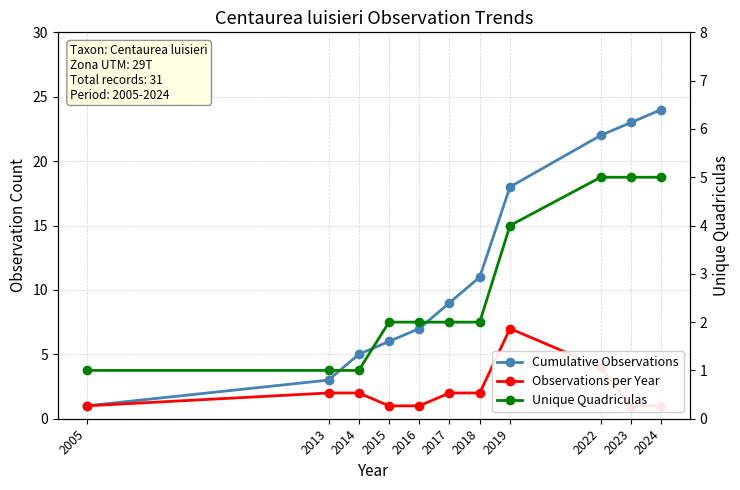

Rank the series by their maximum value, from highest to lowest.

Cumulative Observations, Observations per Year, Unique Quadriculas